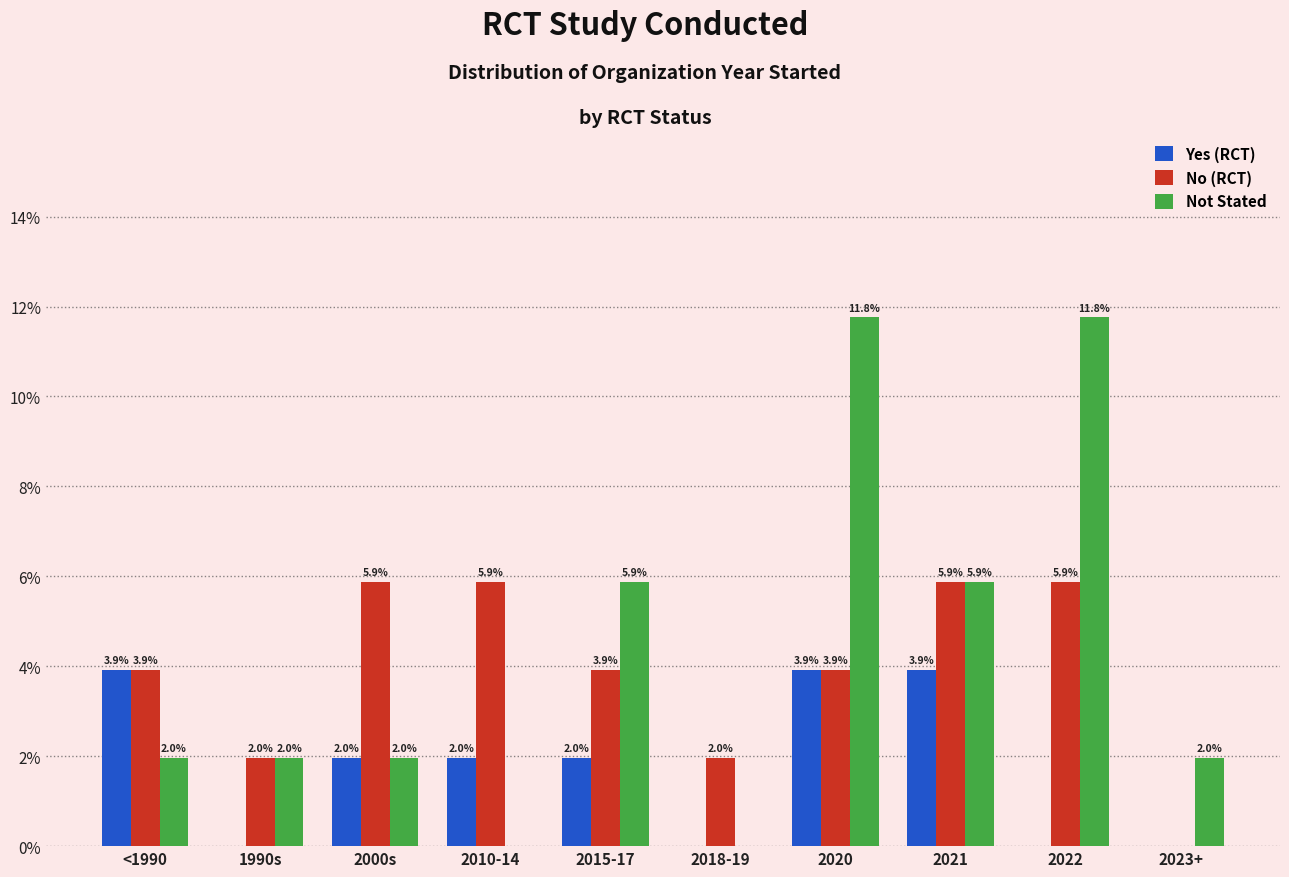

True or false: Yes (RCT) has a value of 2.7 at 2010-14.

False